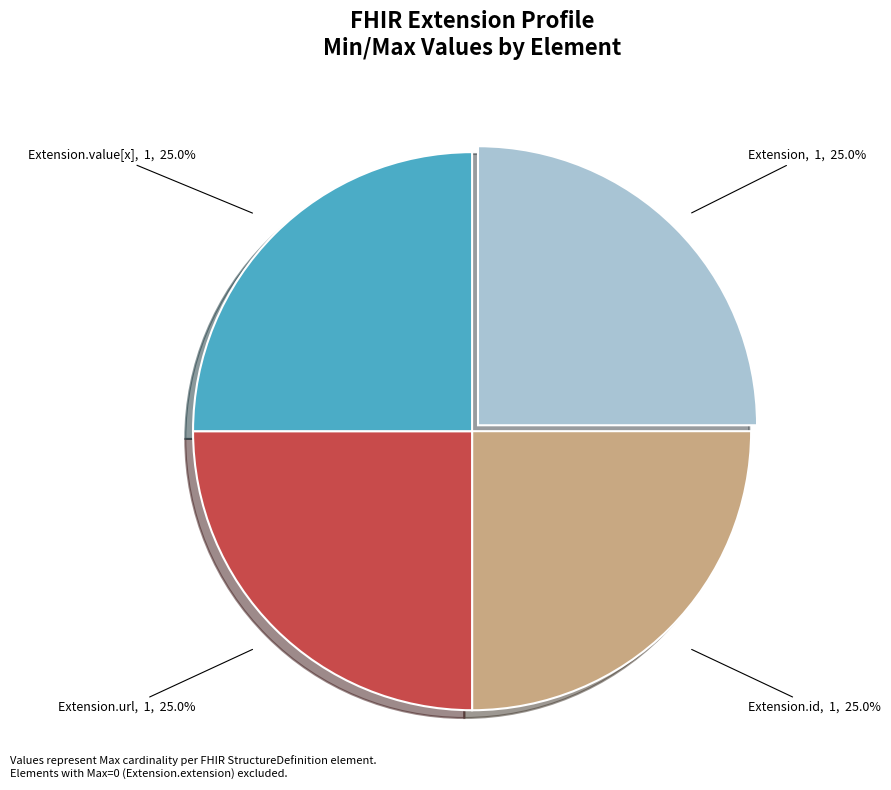

The Extension.id slice represents 1% of the pie. True or false?

False